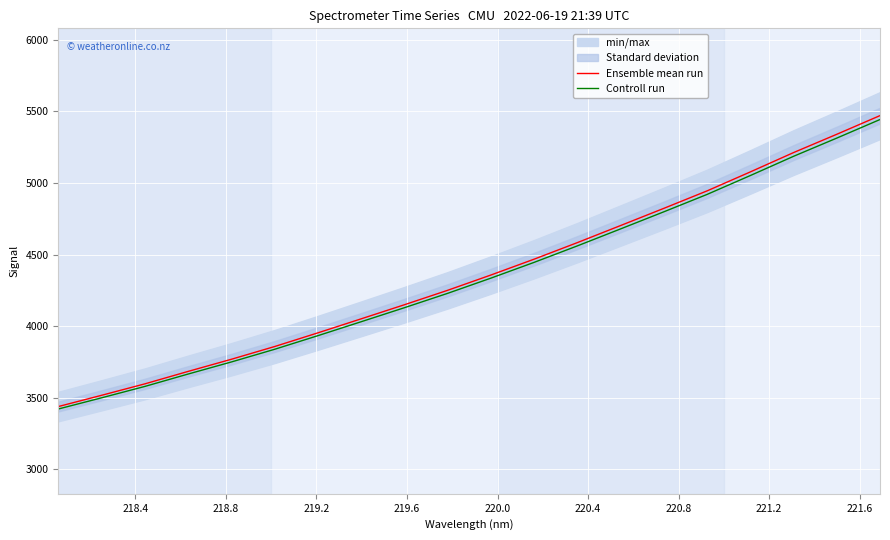

Reading left to right, what are all the values shown in this chart?

Ensemble mean run: 3437.6	3516.2	3596.1	3683.2	3768.1	3857.1	3952.7	4050.7	4149.2	4250.1	4357.0	4467.8	4583.5	4702.9	4822.9	4945.0	5077.5	5212.6	5340.5	5470.9
Controll run: 3420.4	3498.6	3578.2	3664.8	3749.2	3837.8	3933.0	4030.4	4128.4	4228.9	4335.2	4445.5	4560.6	4679.4	4798.8	4920.3	5052.1	5186.5	5313.8	5443.6